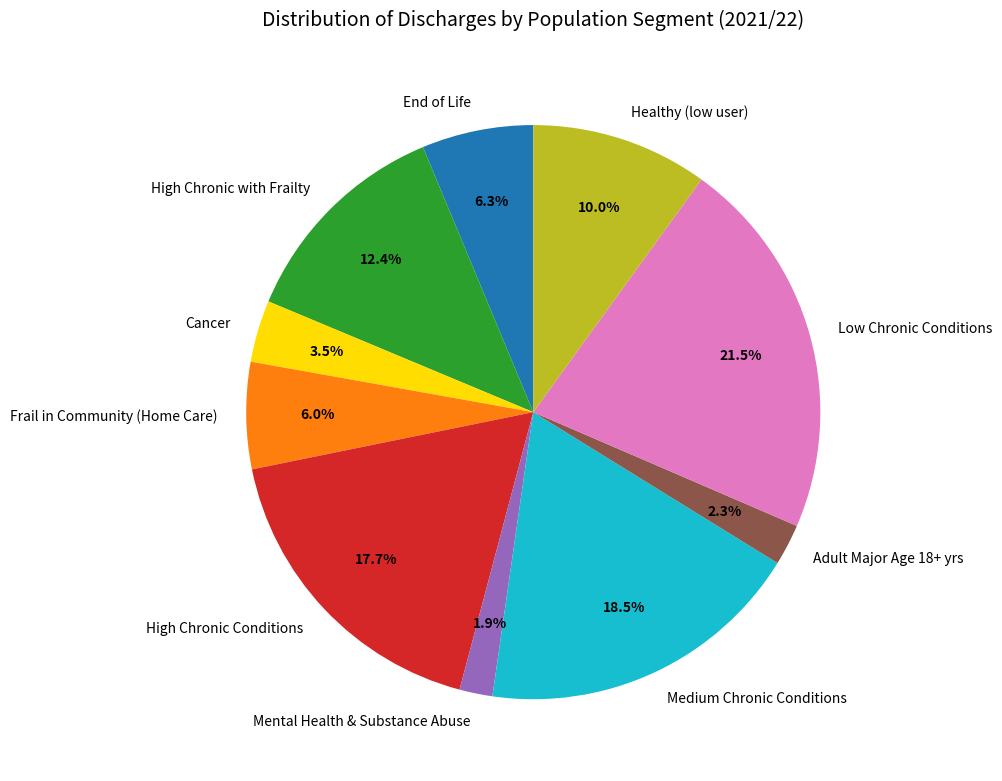

What percentage is the Adult Major Age 18+ yrs slice, to the nearest percent?

2%